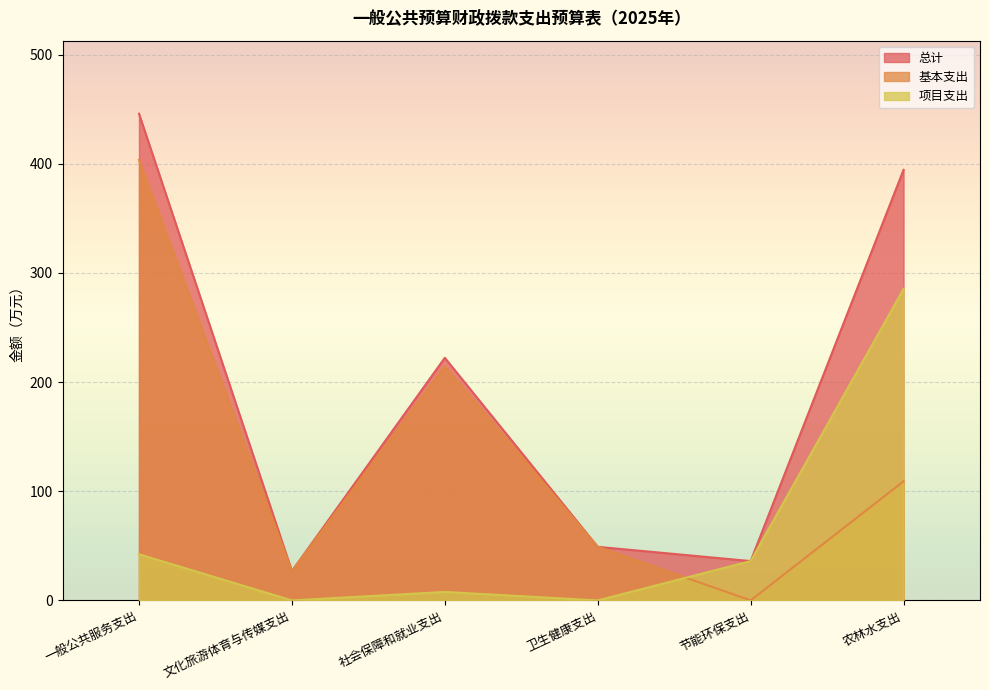

The value of 总计 at 农林水支出 is 394.4. True or false?

True